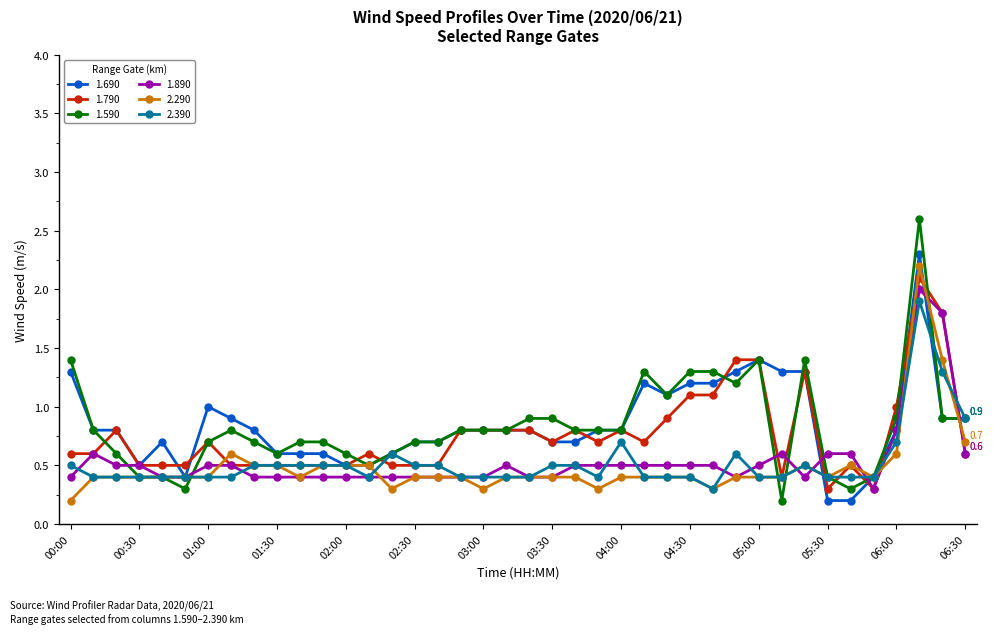

What is the value of the 1.590 point at the 27th from the left?

1.1